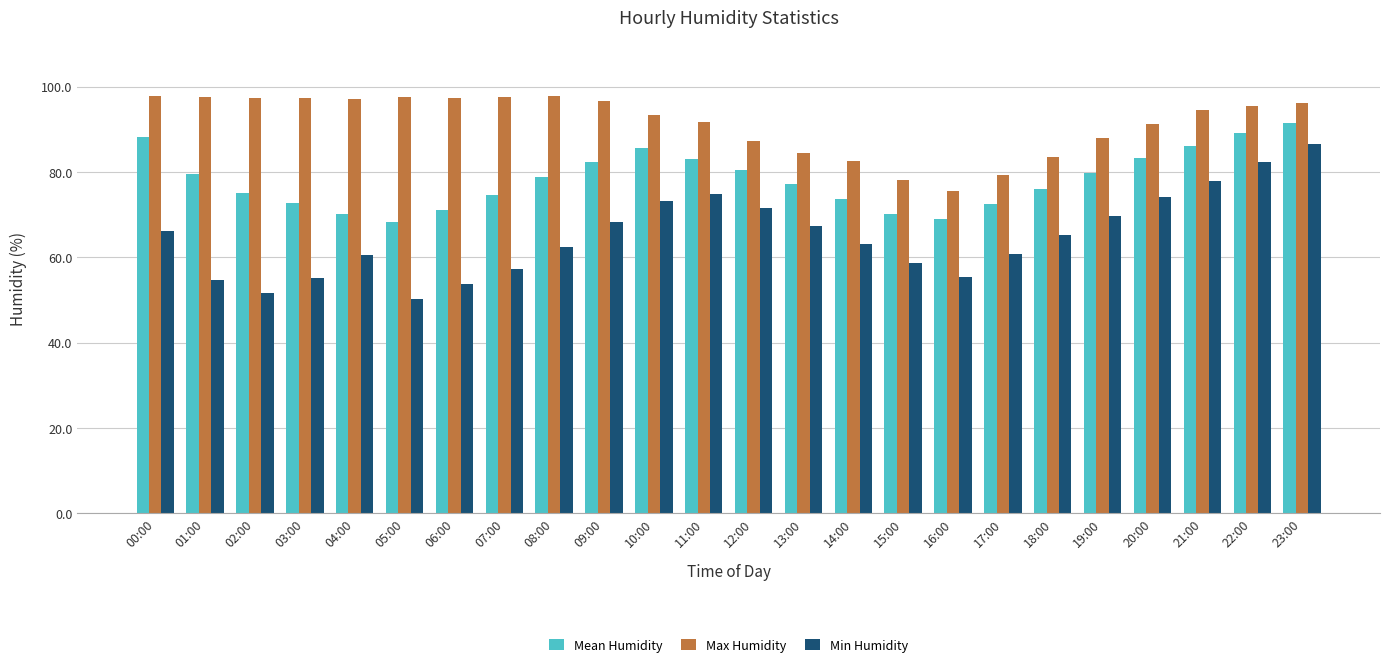

Is it true that Max Humidity equals 97.7 at 01:00?

True